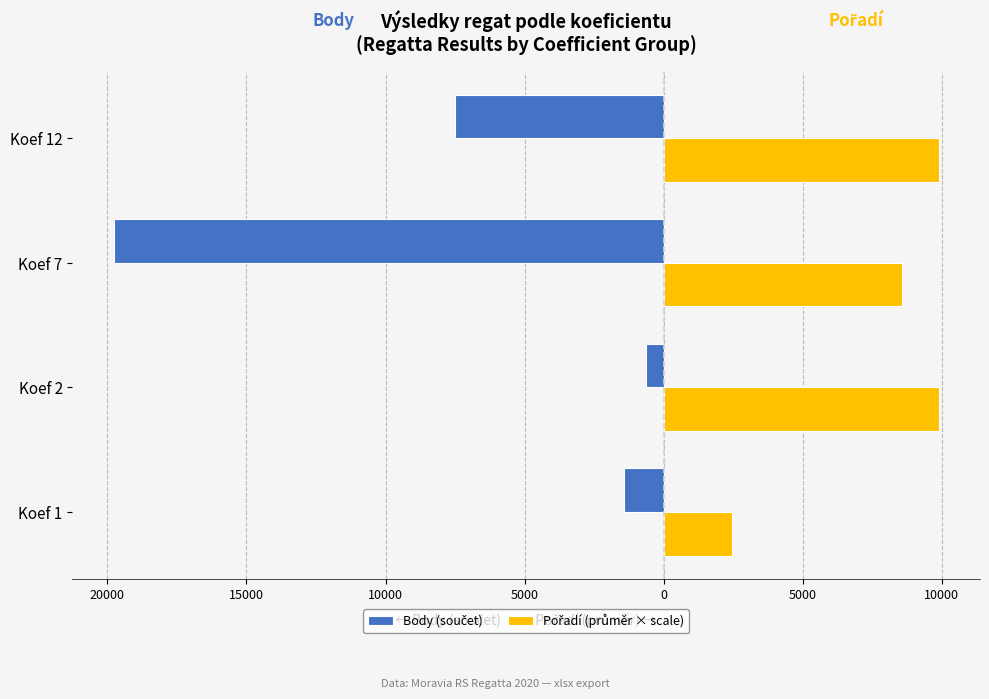

Rank the series by their average value, from lowest to highest.

Body (součet), Pořadí (průměr × scale)